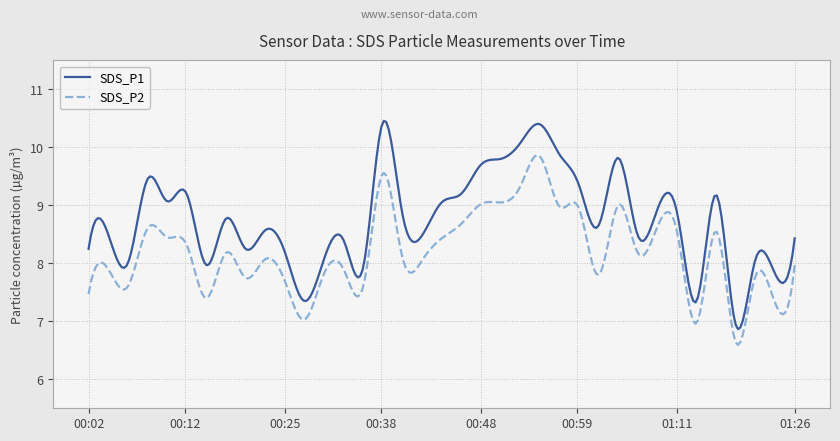

Which series has the widest spread of values?

SDS_P1